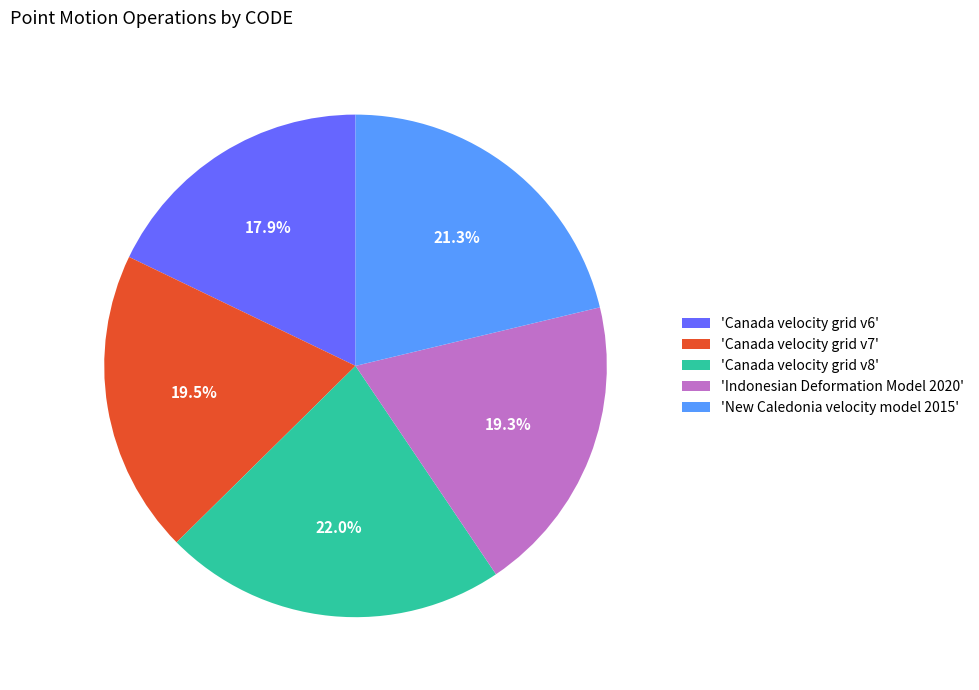

How many segments does this pie chart have?

5